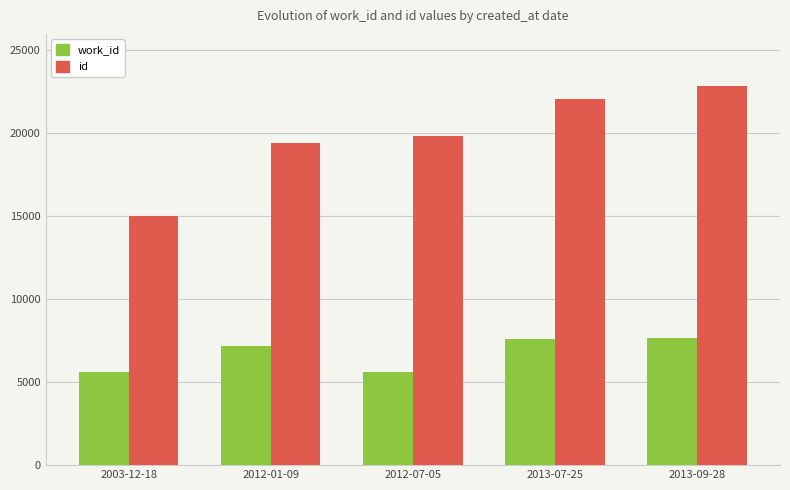

The value of id at 2013-07-25 is 35187. True or false?

False